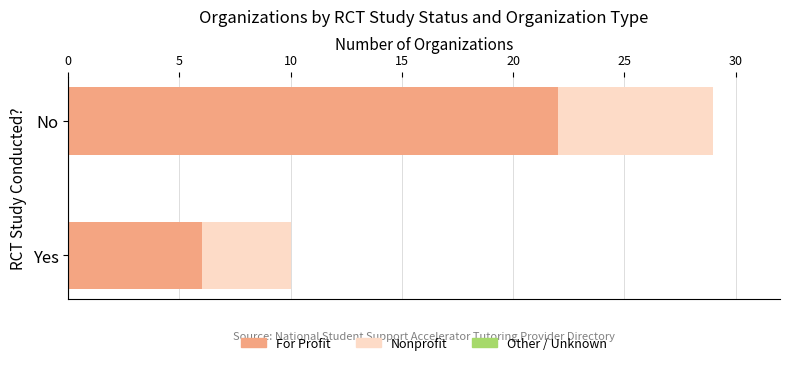

At which category is the sum across all series the highest?

No